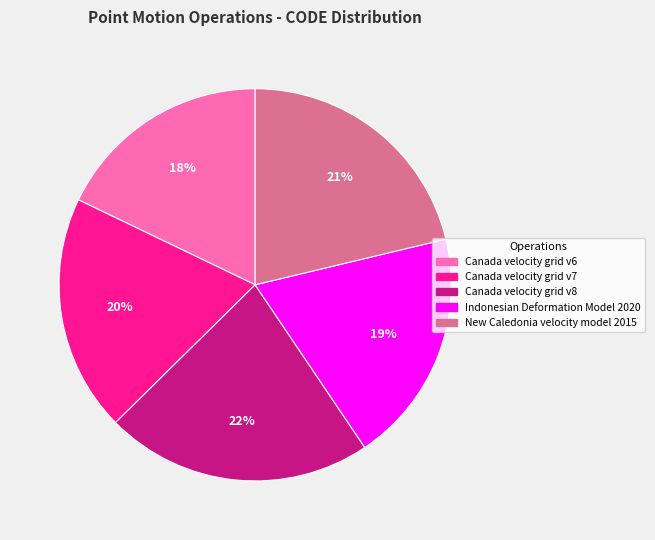

Does Canada velocity grid v7 account for over 50% of the chart?

No